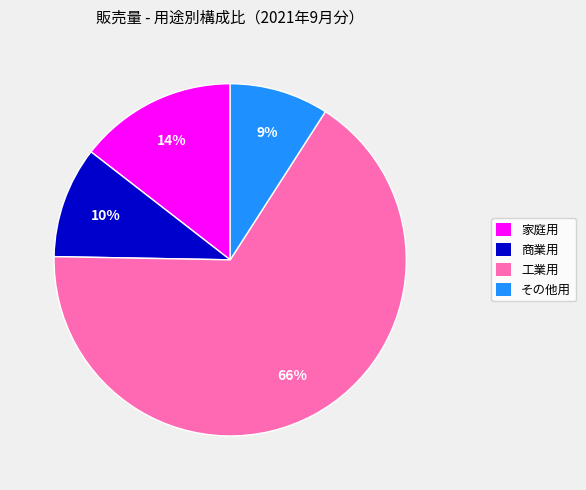

How many slices are in this pie chart?

4